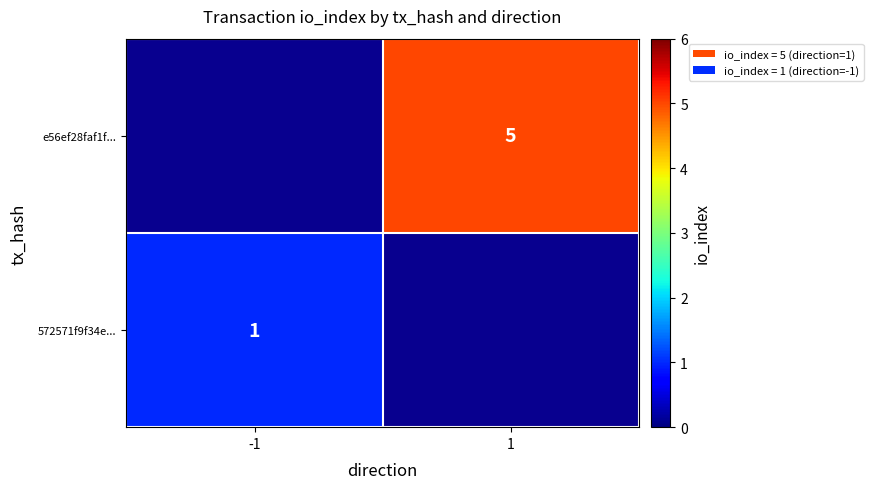

At how many categories does at least one series exceed 2?

1